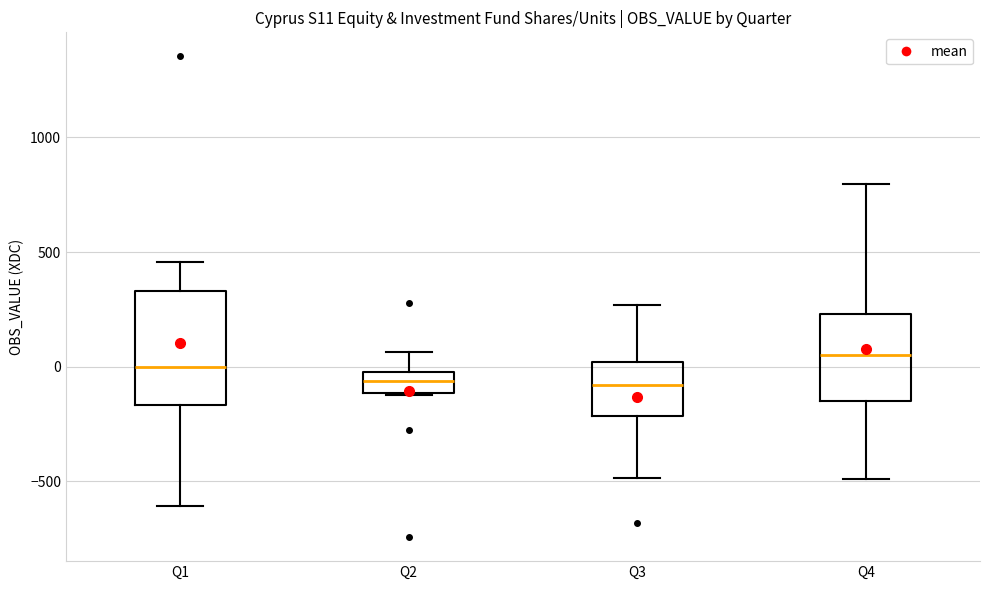

Reading left to right, read every box against the y-axis: the position of its median line, the range the box covers, and the ends of its whiskers. The values are not printed on the chart, so give them approximately, as read against the axis.

Q1: median 0, box -150 to 350, whiskers -600 to 450
Q2: median -50, box -100 to 0, whiskers -100 to 50
Q3: median -100, box -200 to 0, whiskers -500 to 250
Q4: median 50, box -150 to 250, whiskers -500 to 800